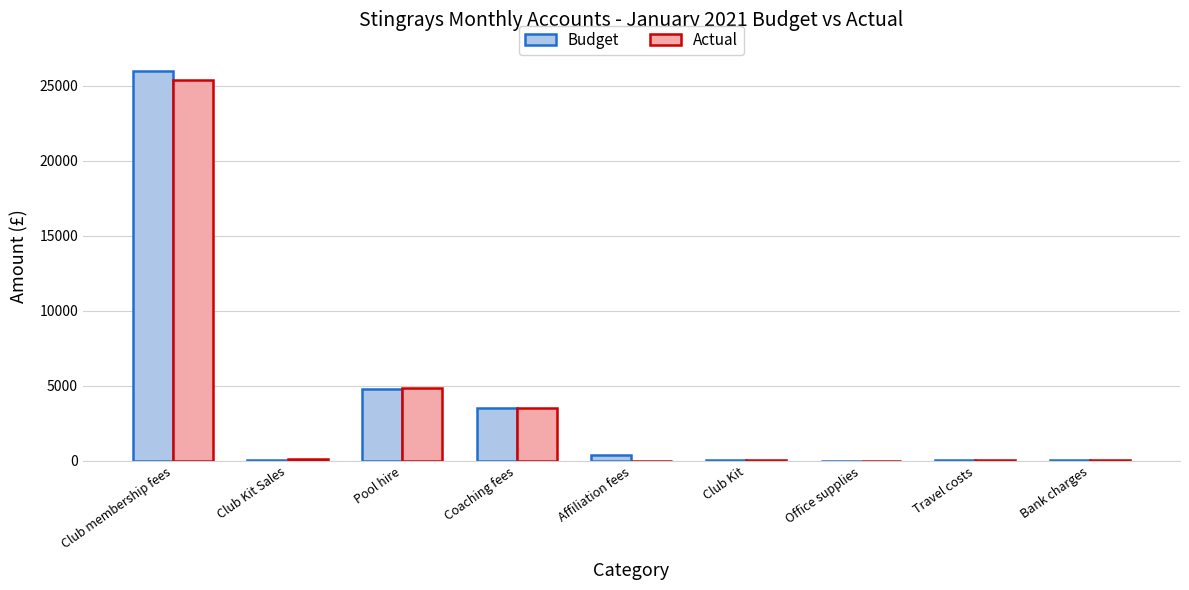

True or false: Budget has a value of 4800 at Pool hire.

True